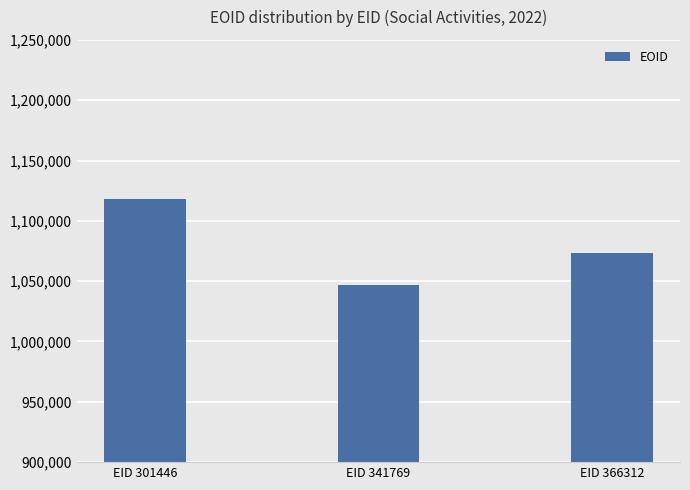

What is the sum of all values?

3237889